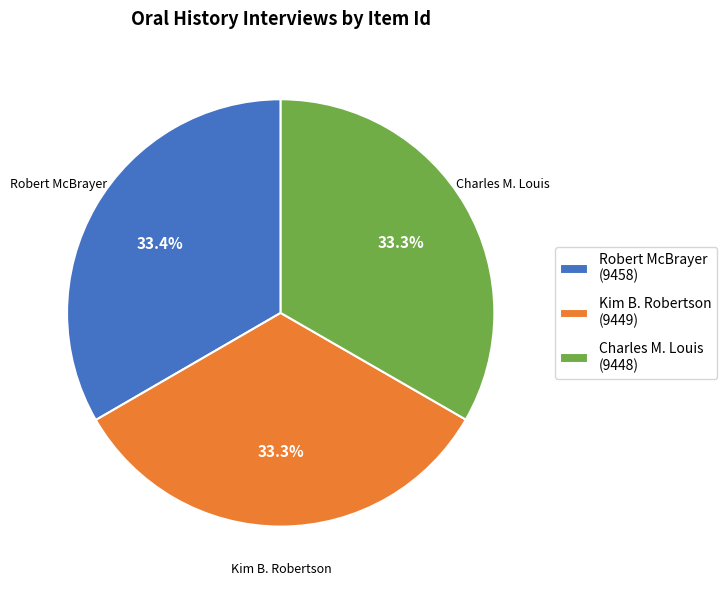

What portion of the pie excludes Charles M. Louis (9448)?

66.7%